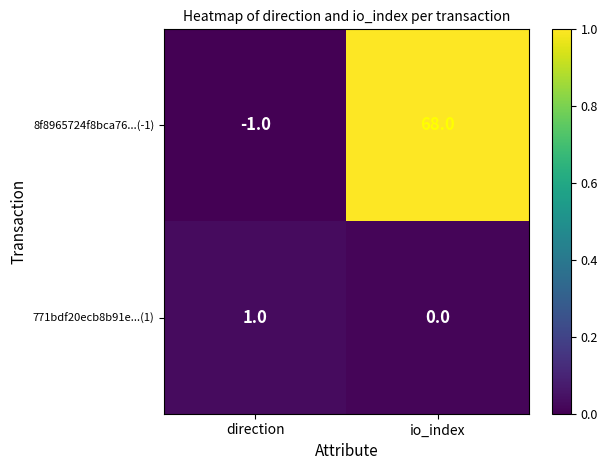

At which category is the sum across all series the highest?

io_index